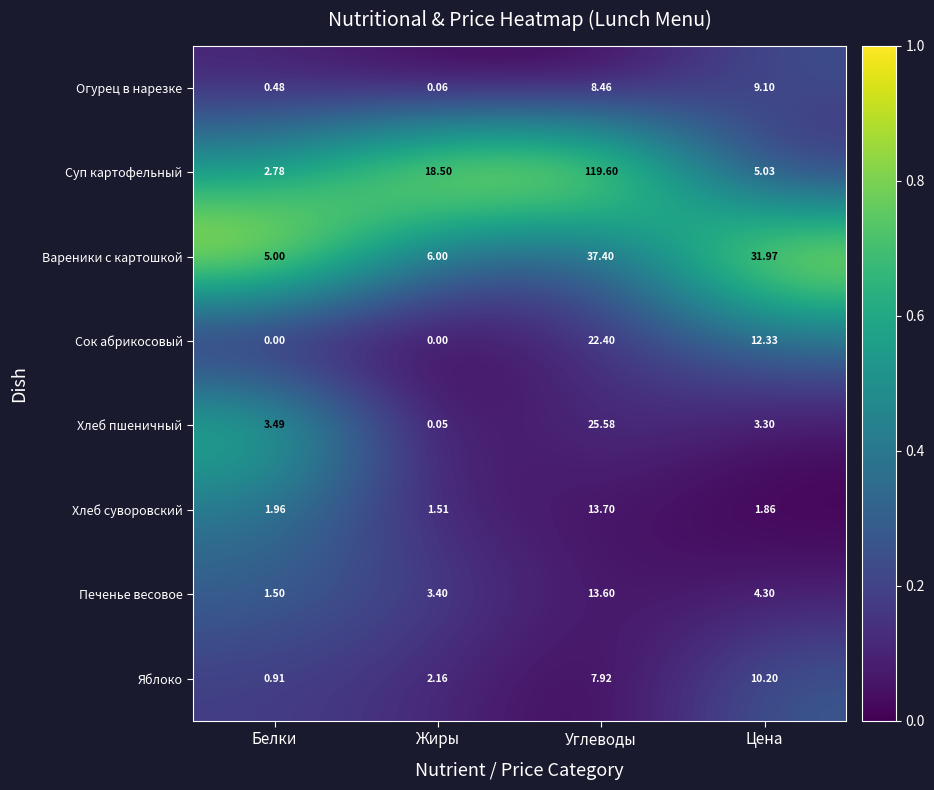

At which label is Огурец в нарезке closest to 4?

Белки